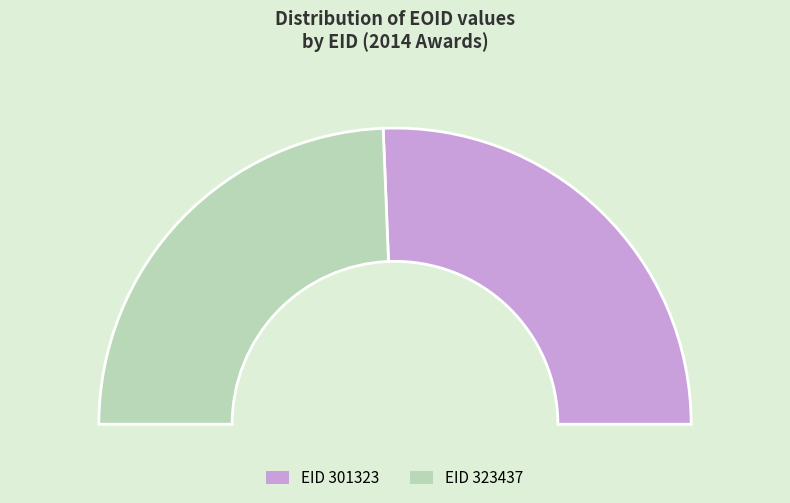

What percentage do 323437 and 301323 together represent?

100.0%